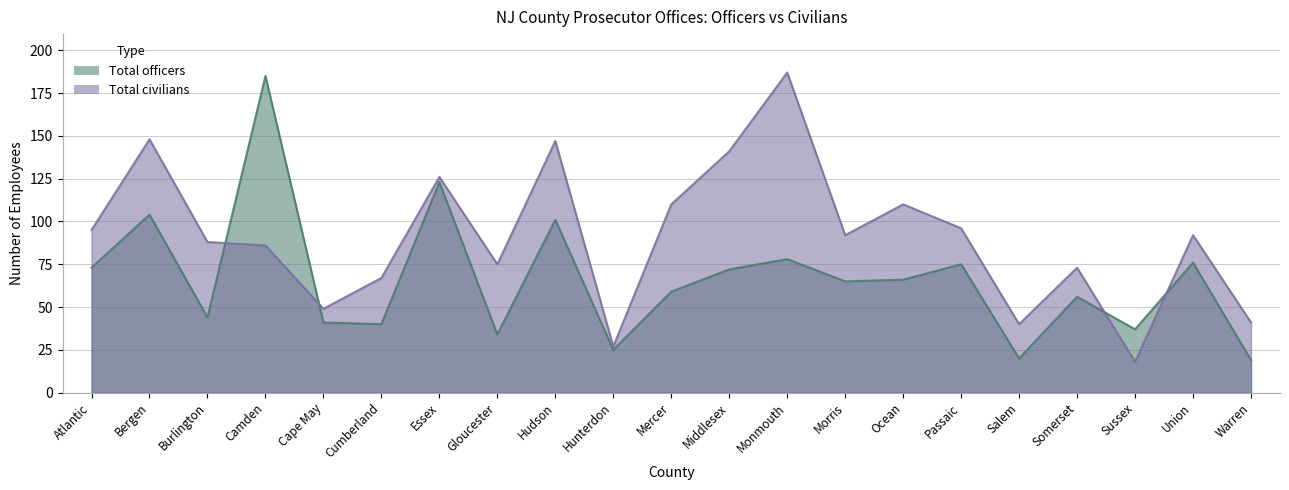

Which series ends up on top after the final intersection of Total civilians and Total officers?

Total civilians